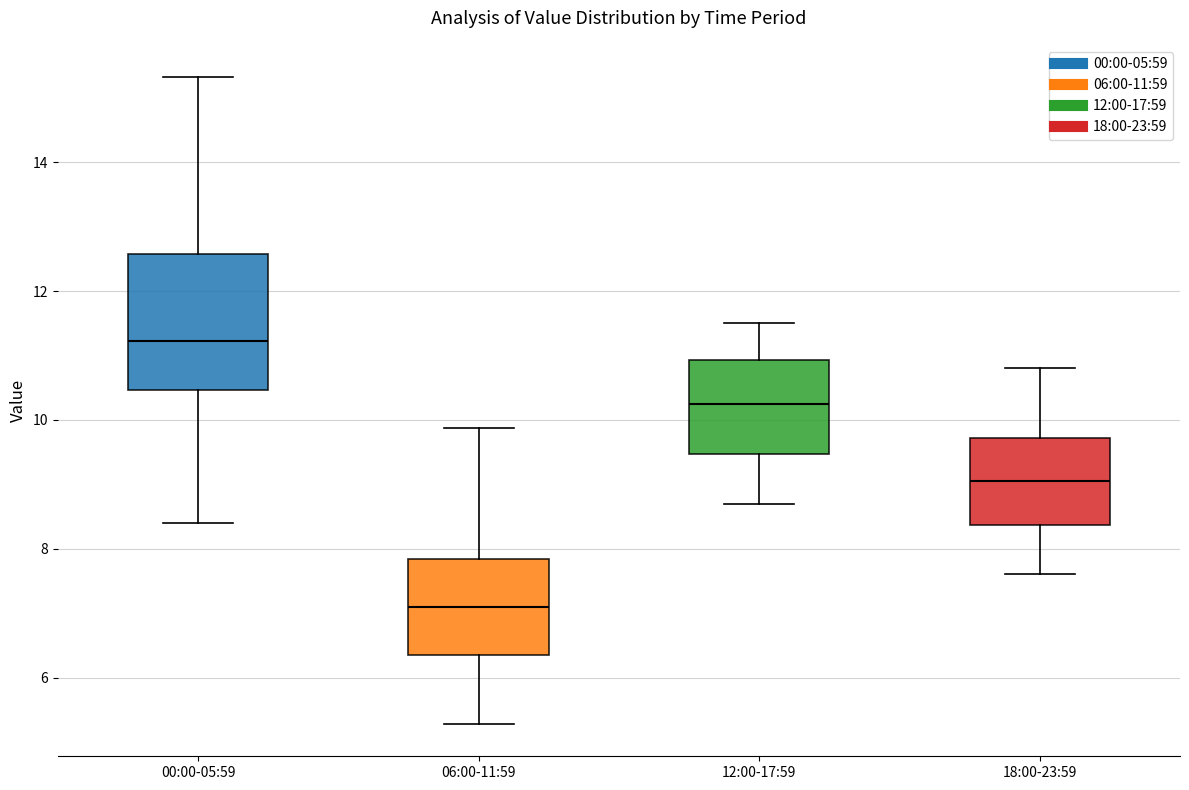

Where does the upper whisker of the box for 12:00-17:59 end on the y-axis? The values are not printed on the chart, so give them approximately, as read against the axis.

11.6